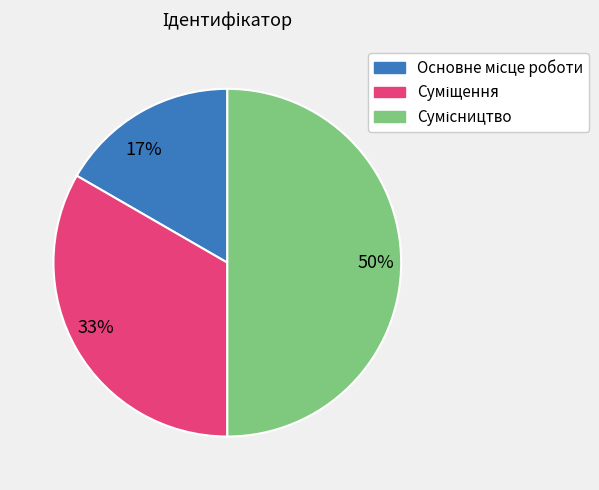

Combined, do 17% and 50% account for over 50%?

Yes